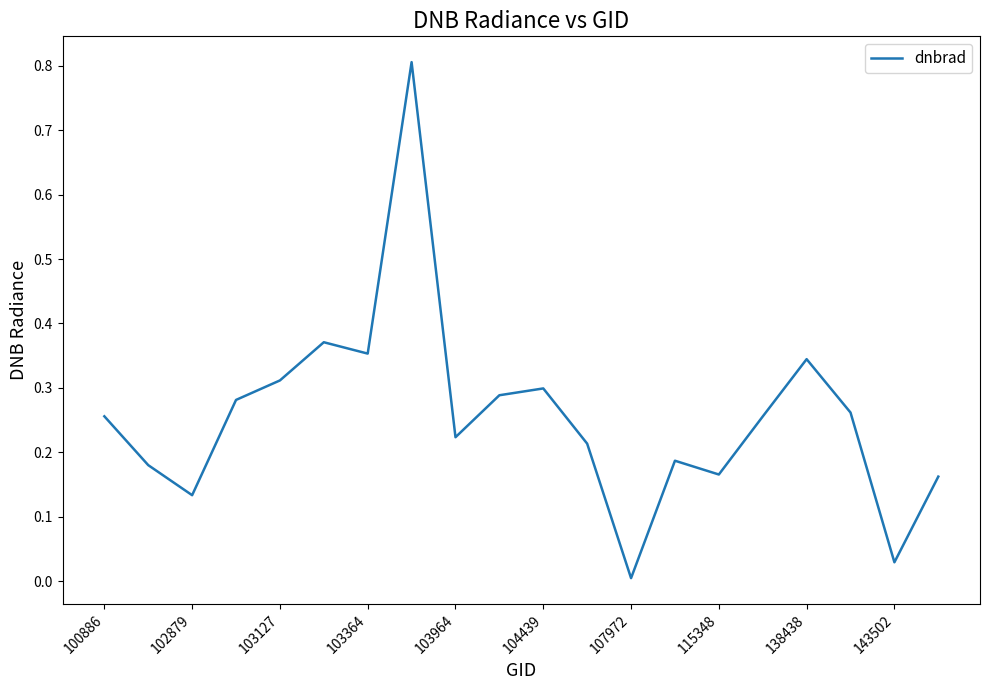

How many lines are shown in the chart?

1